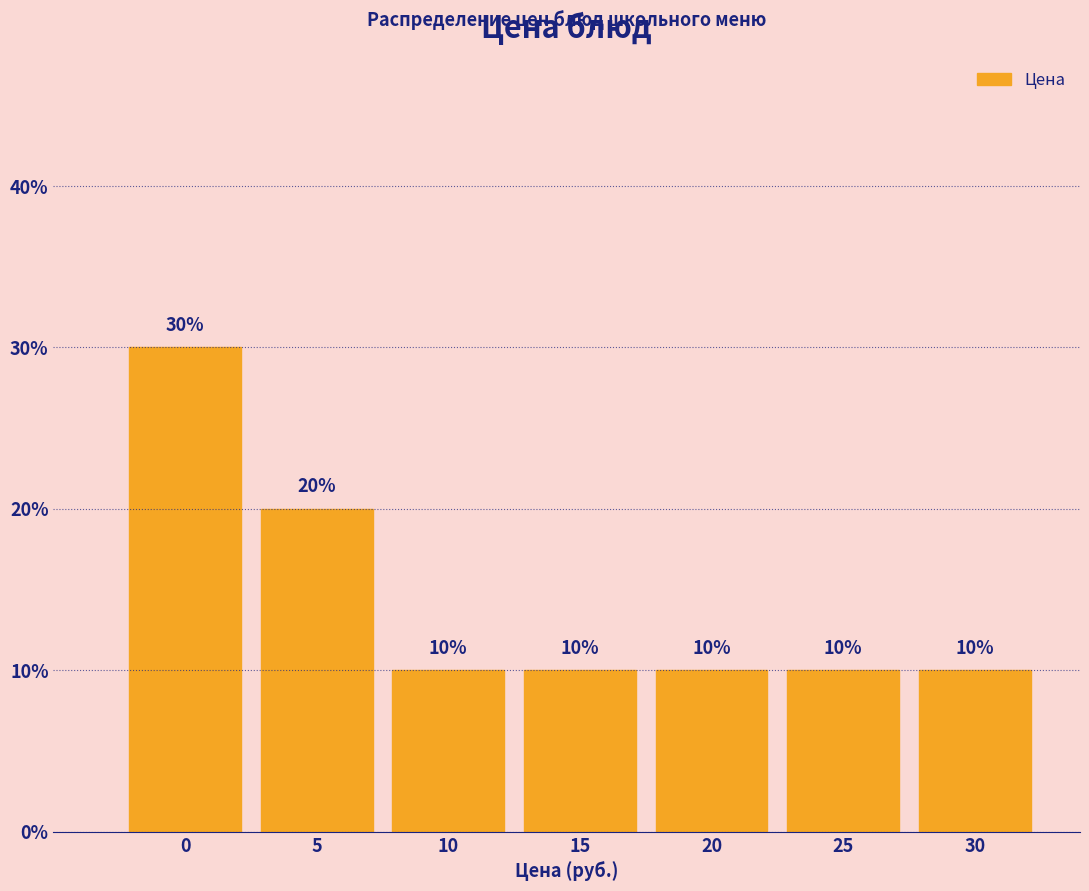

Reading right to left, extract all data points from this chart.

10	10	10	10	10	20	30